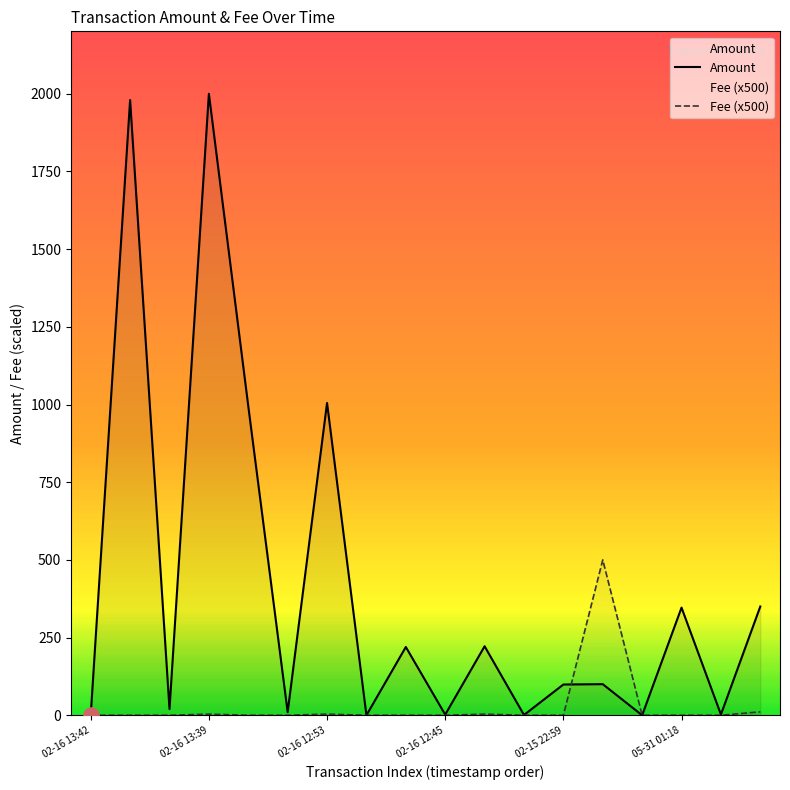

At how many categories does at least one series exceed 366?

5